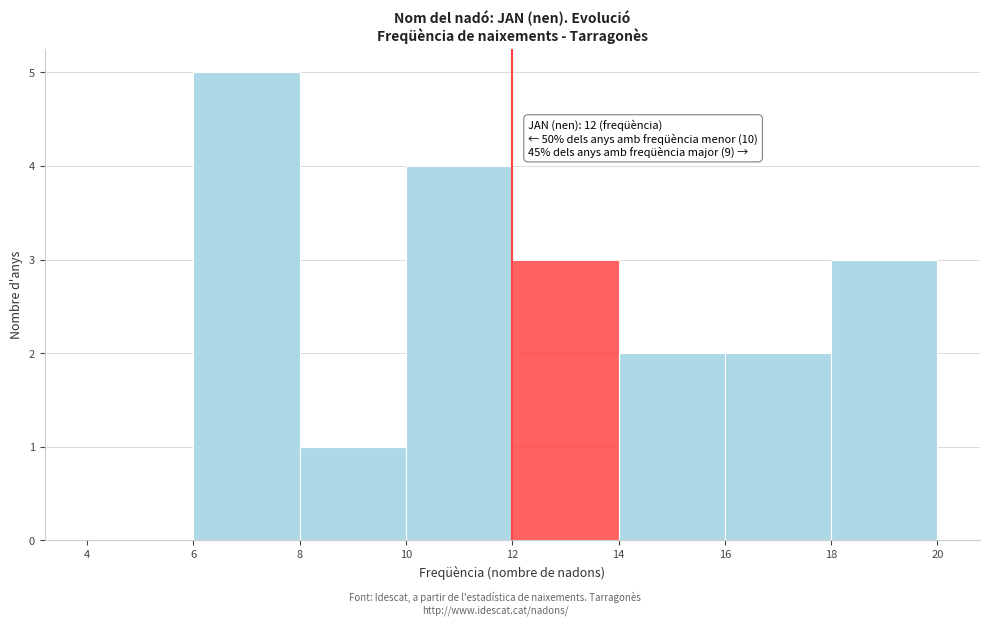

Which range on the x-axis has the tallest bar?

6 to 8